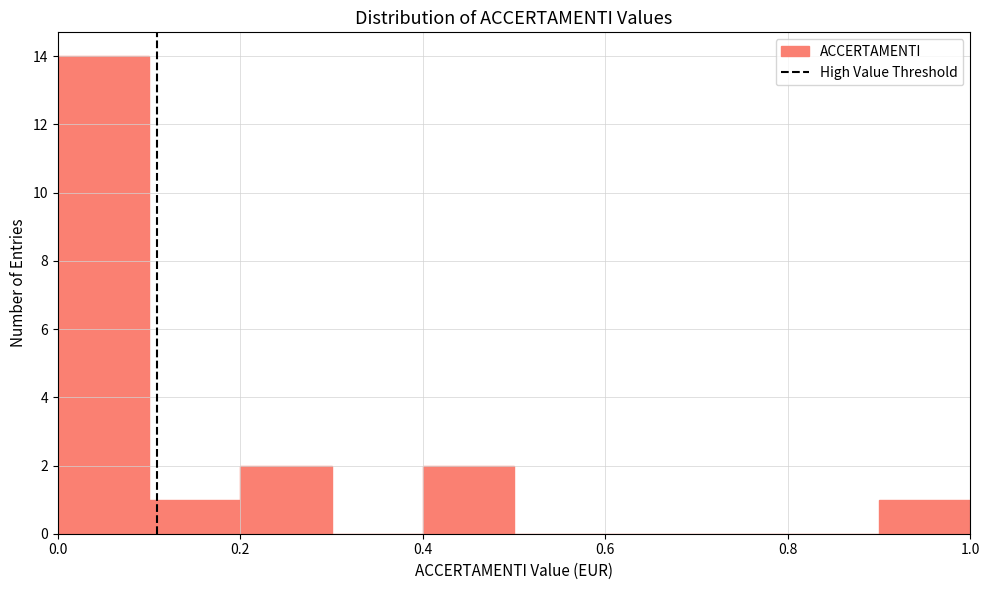

Reading left to right, list every bar in this chart as the range it spans on the x-axis followed by its height. The values are not printed on the chart, so give them approximately, as read against the axis.

0.0 to 0.1: 14
0.1 to 0.2: 1
0.2 to 0.3: 2
0.3 to 0.4: 0
0.4 to 0.5: 2
0.5 to 0.6: 0
0.6 to 0.7: 0
0.7 to 0.8: 0
0.8 to 0.9: 0
0.9 to 1.0: 1